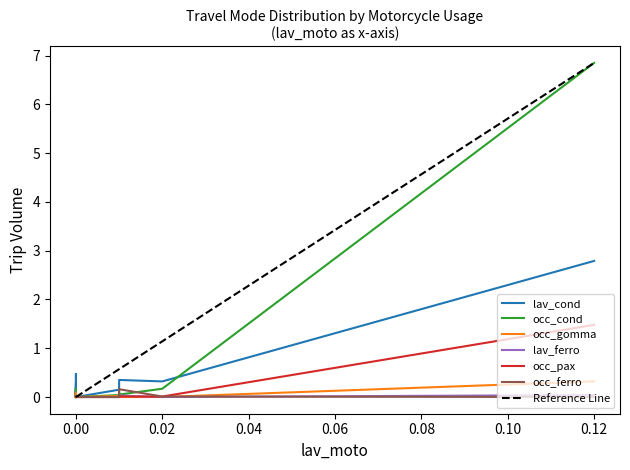

How many lines are shown in the chart?

6